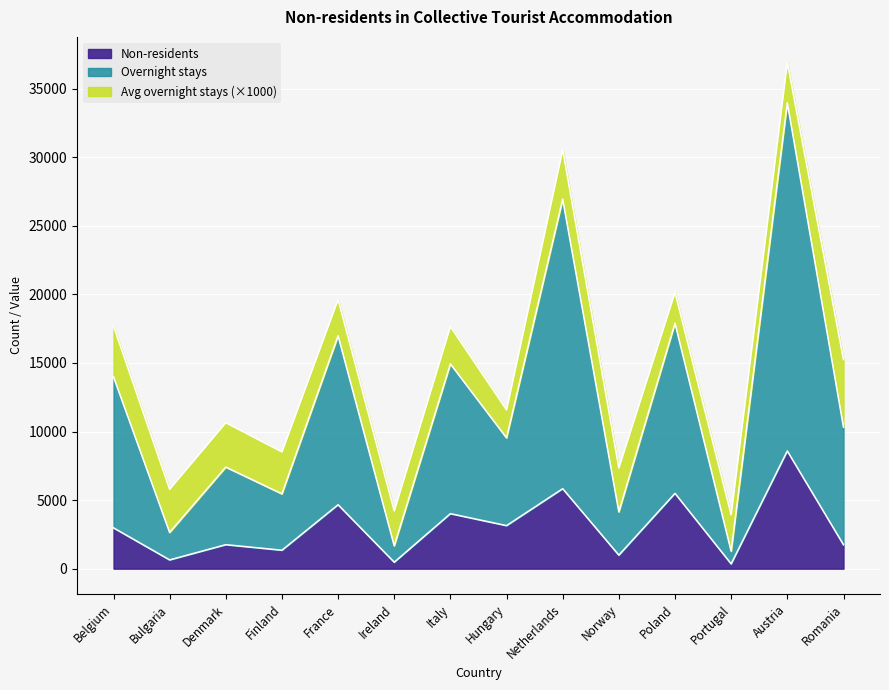

What position from the right is Belgium?

14